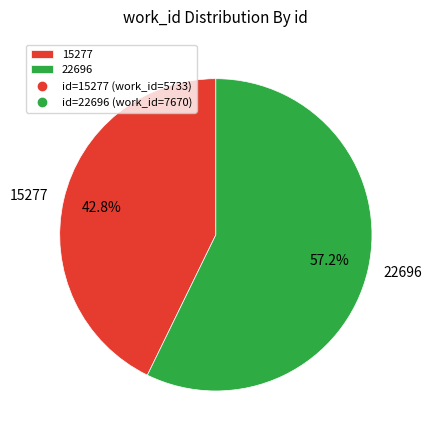

Which slice is the smallest?

15277